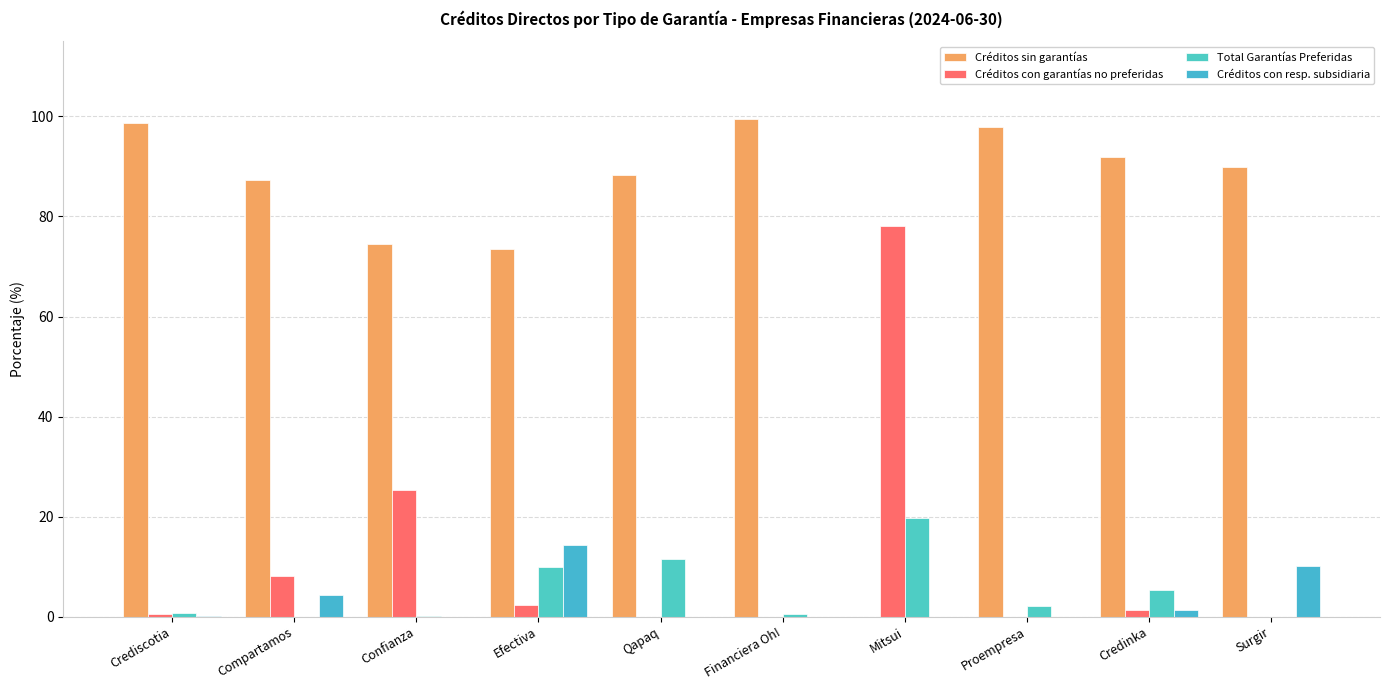

What position from the right is Confianza?

8